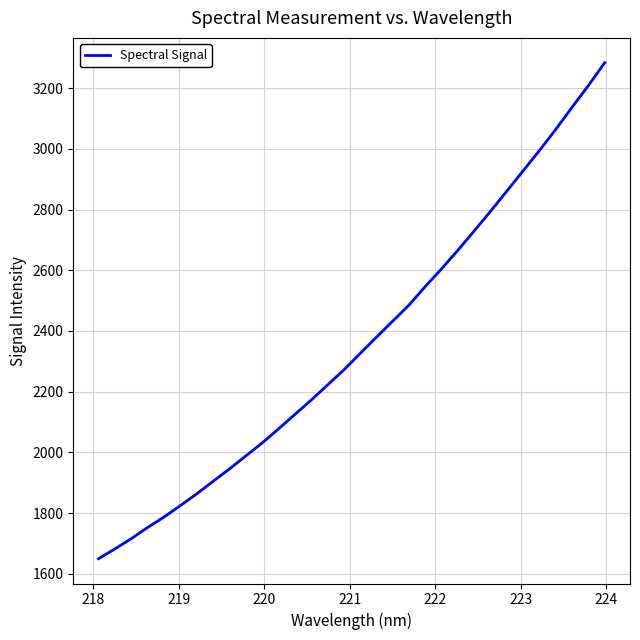

What is the difference between the maximum and minimum values?

1633.5